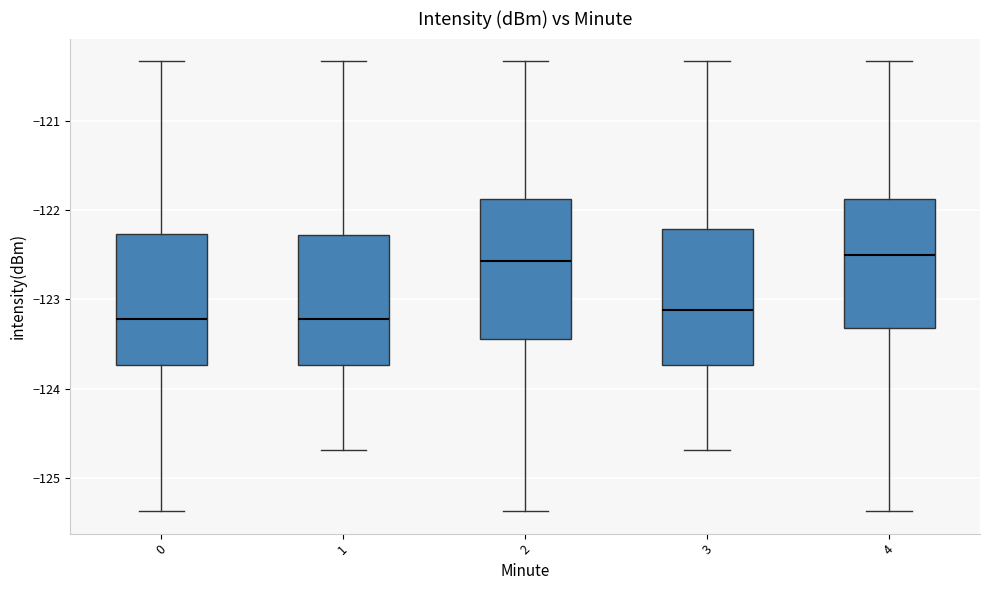

Reading left to right, read every box against the y-axis: the position of its median line, the range the box covers, and the ends of its whiskers. The values are not printed on the chart, so give them approximately, as read against the axis.

0: median -123.2, box -123.7 to -122.3, whiskers -125.4 to -120.3
1: median -123.2, box -123.7 to -122.3, whiskers -124.7 to -120.3
2: median -122.6, box -123.4 to -121.9, whiskers -125.4 to -120.3
3: median -123.1, box -123.7 to -122.2, whiskers -124.7 to -120.3
4: median -122.5, box -123.3 to -121.9, whiskers -125.4 to -120.3